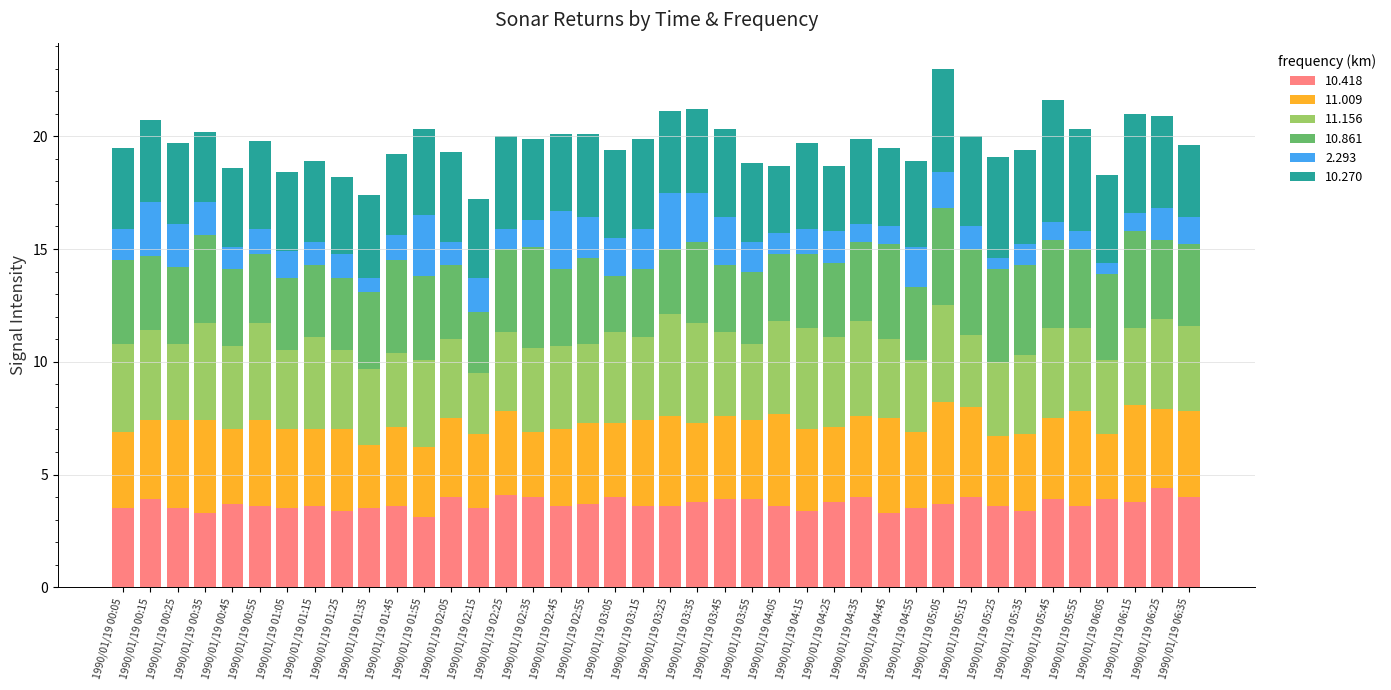

What is the minimum value for 10.418?

3.1